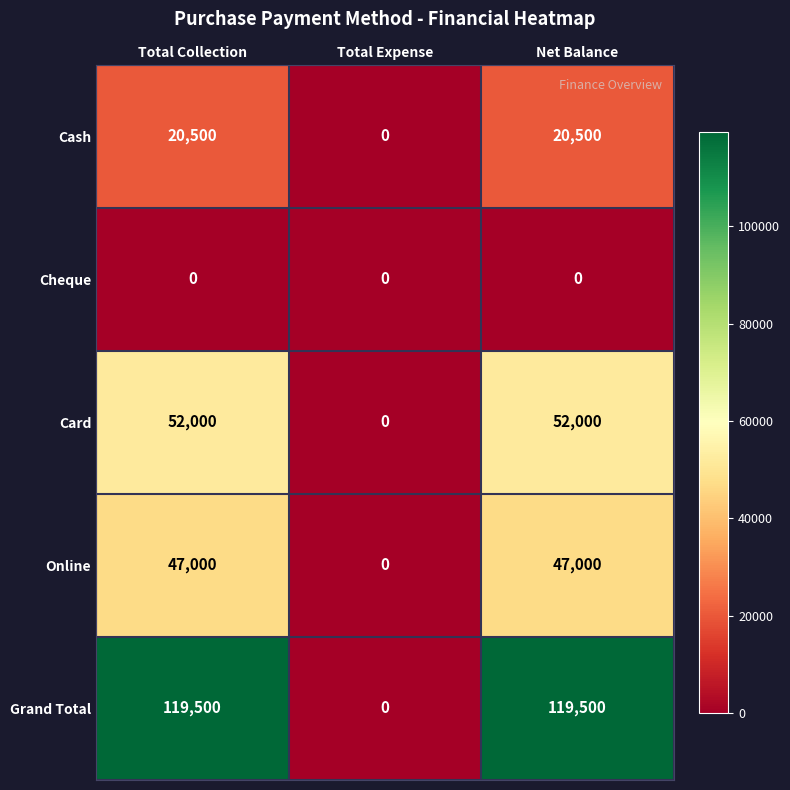

What is the total value across all series at Total Collection?

239000